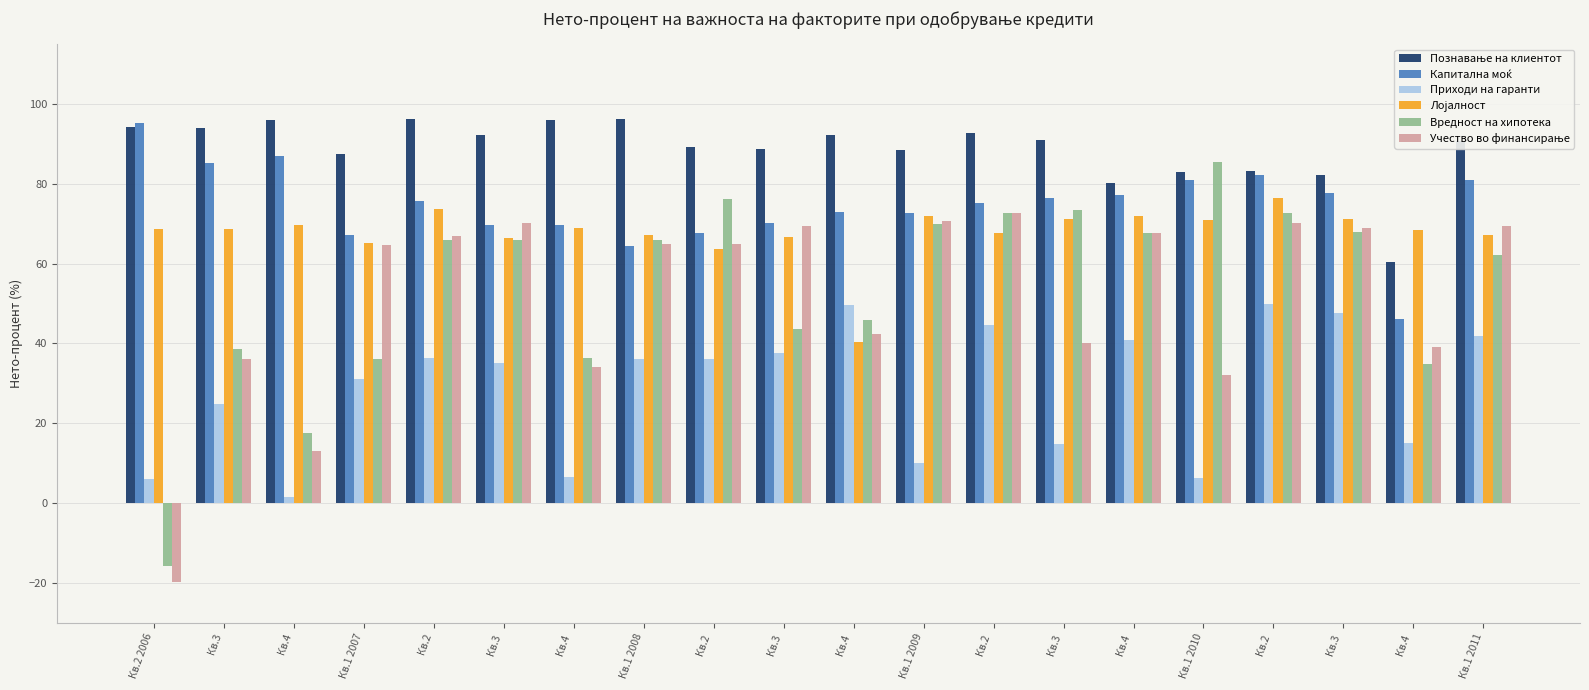

Does the chart contain stacked bars?

No